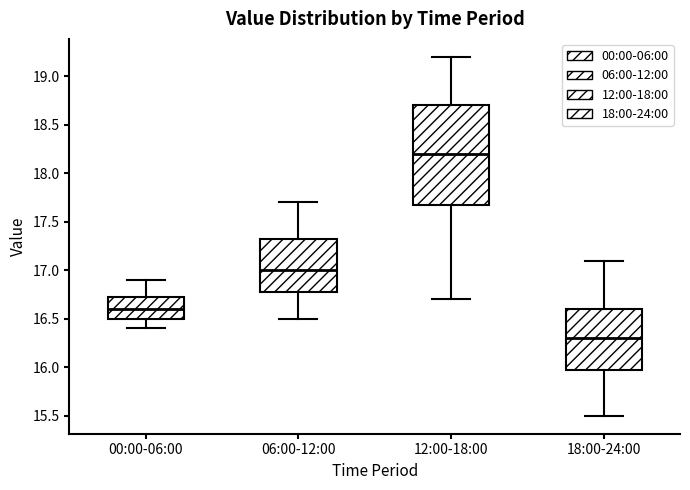

Comparing the boxes themselves (not the whiskers), which one is the tallest?

12:00-18:00